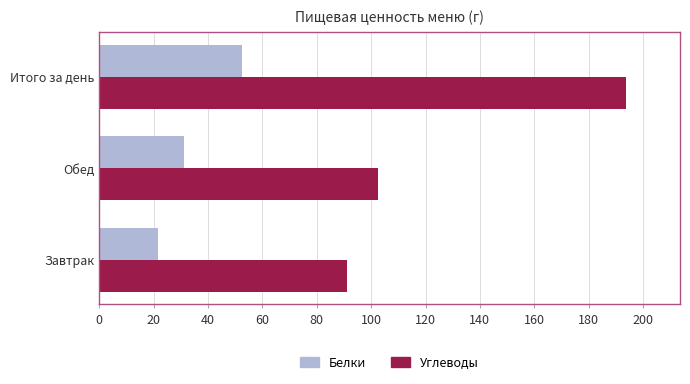

What is the difference between the maximum and minimum values in the Углеводы series?

102.5